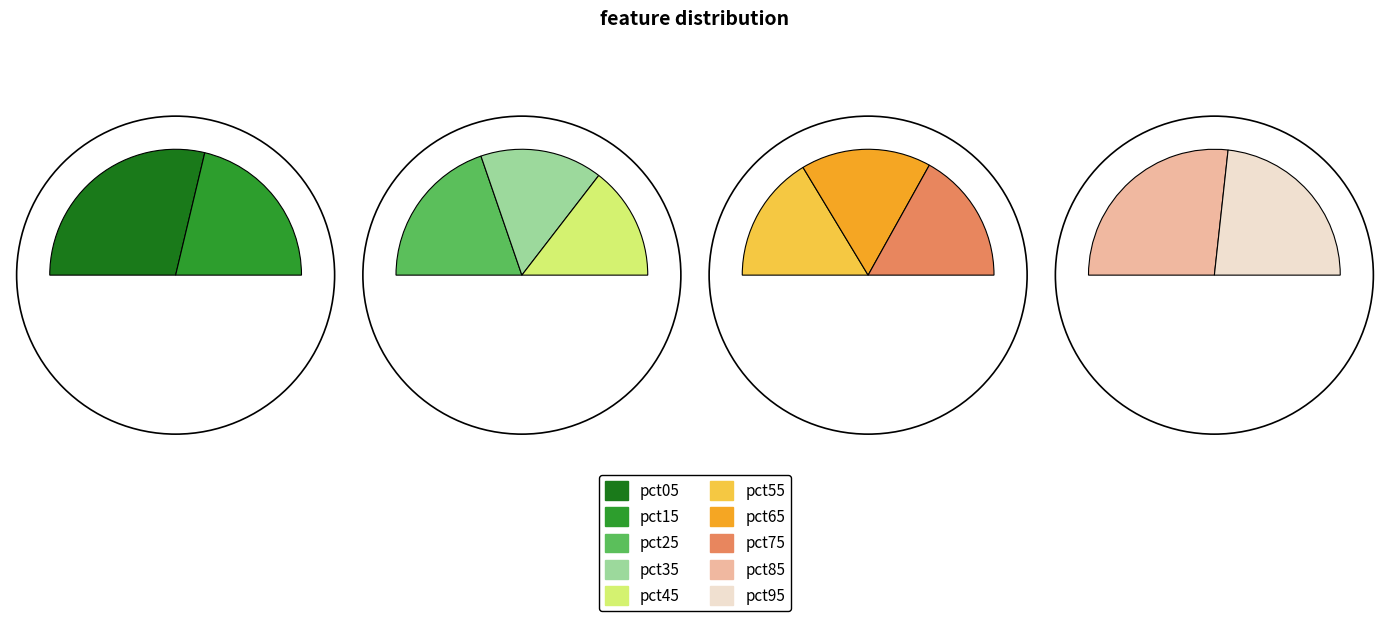

The pct65 slice represents 8% of the pie. True or false?

True